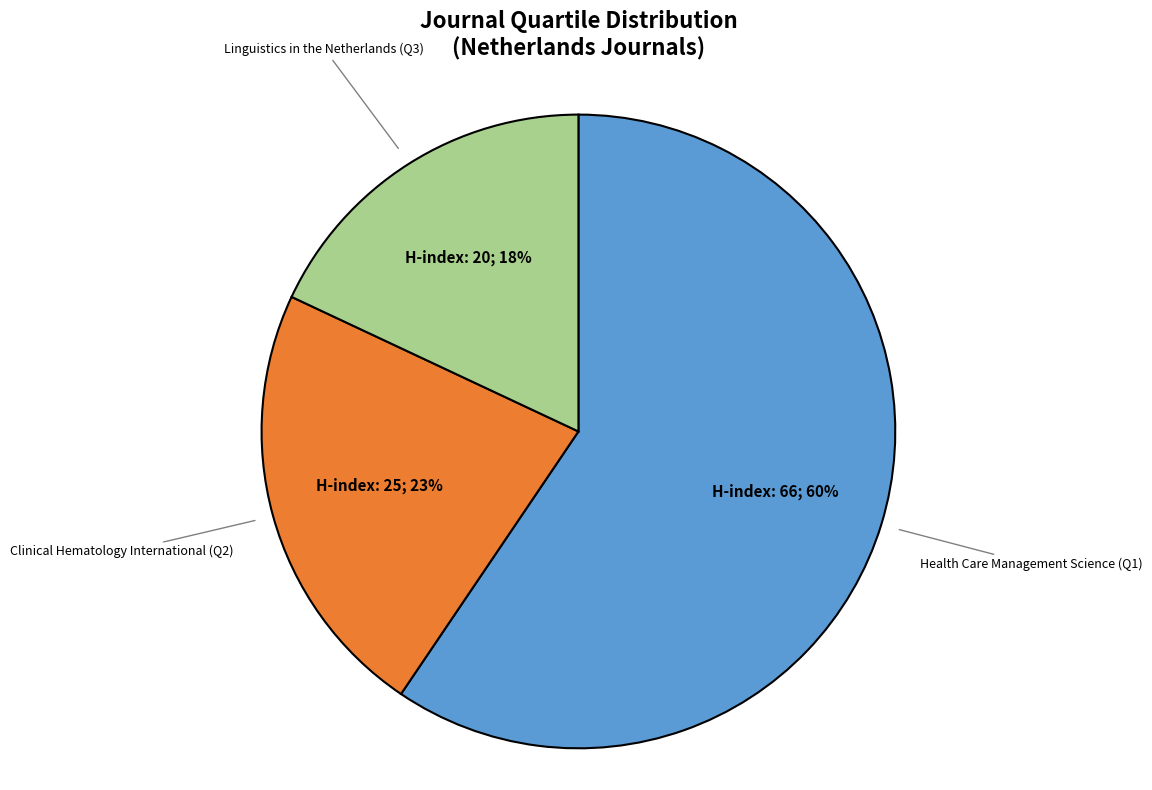

What percentage do Clinical Hematology International (Q2) and Linguistics in the Netherlands (Q3) together represent?

40.5%